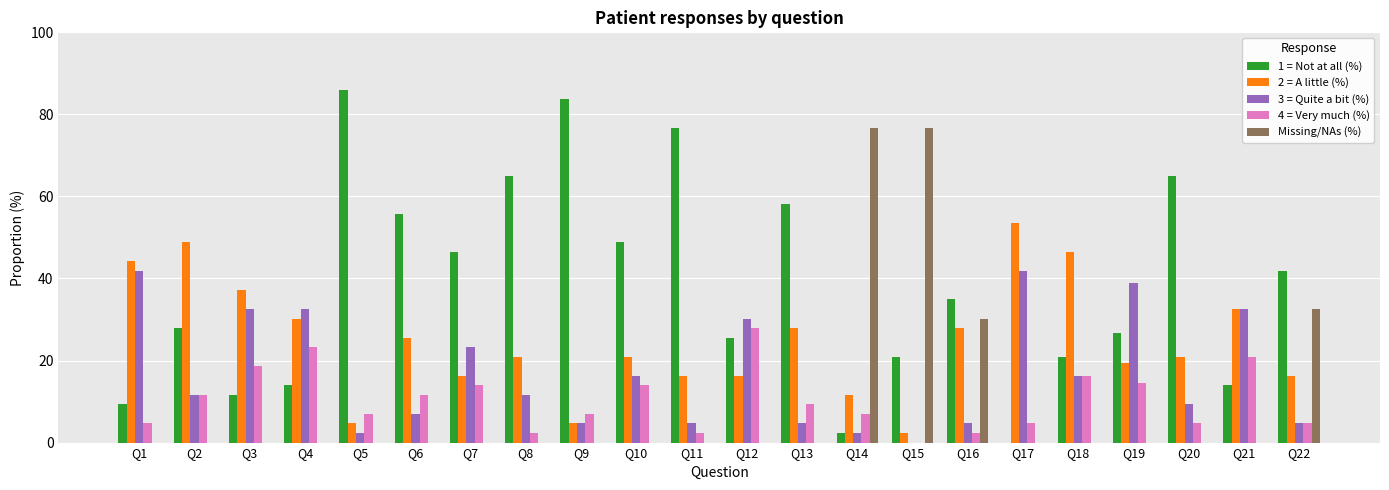

Does the chart contain stacked bars?

No